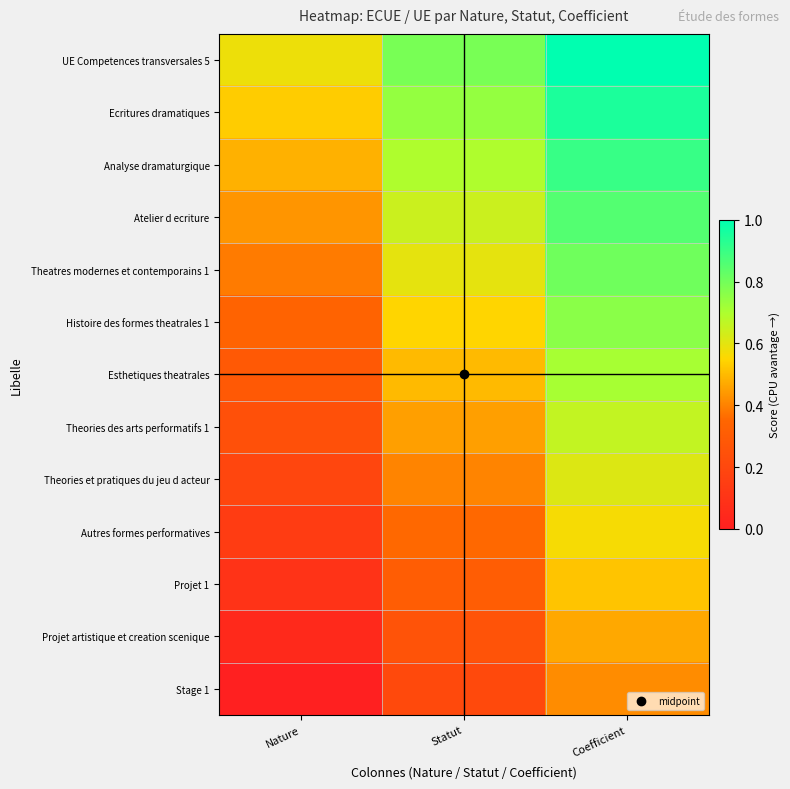

Which series has the largest total across all categories?

UE Competences transversales 5